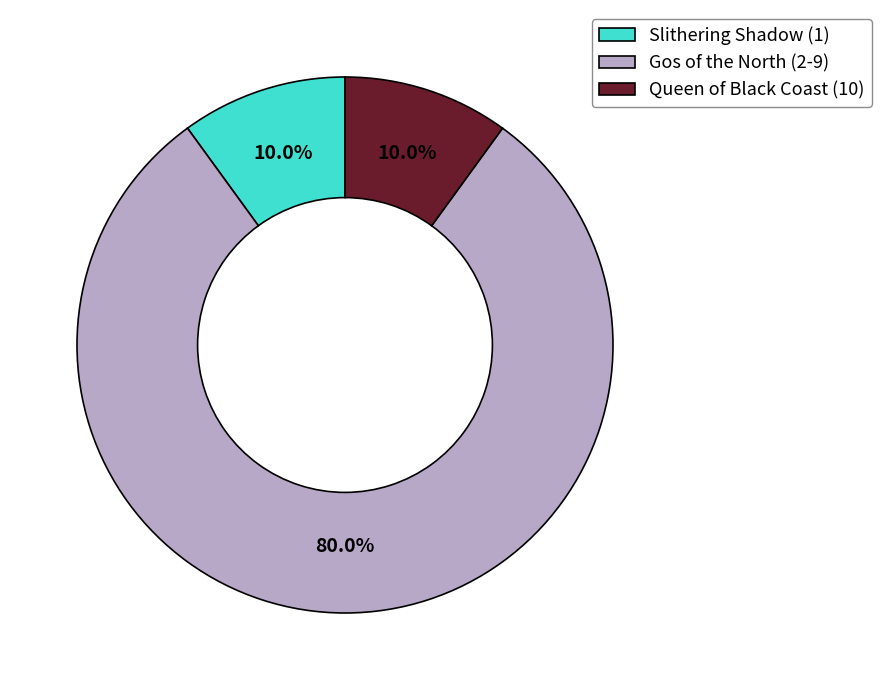

Between Gos of the North (2-9) and Queen of Black Coast (10), which is larger?

Gos of the North (2-9)